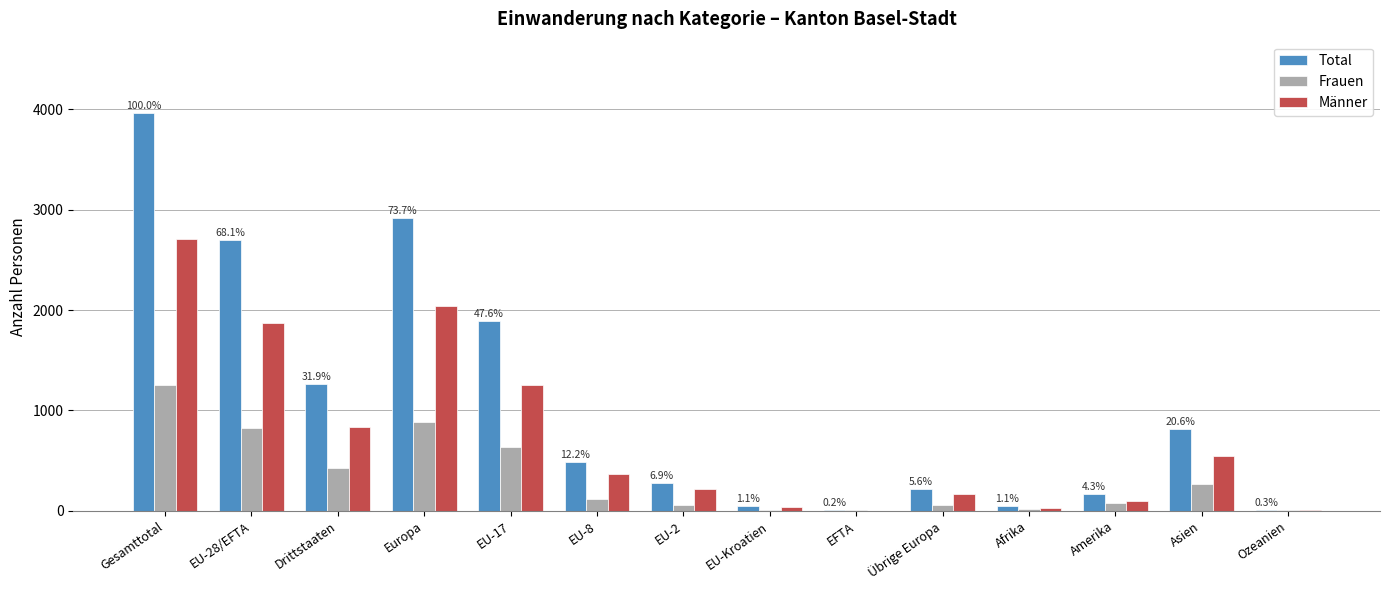

The value of Männer at EU-28/EFTA is 1872. True or false?

True